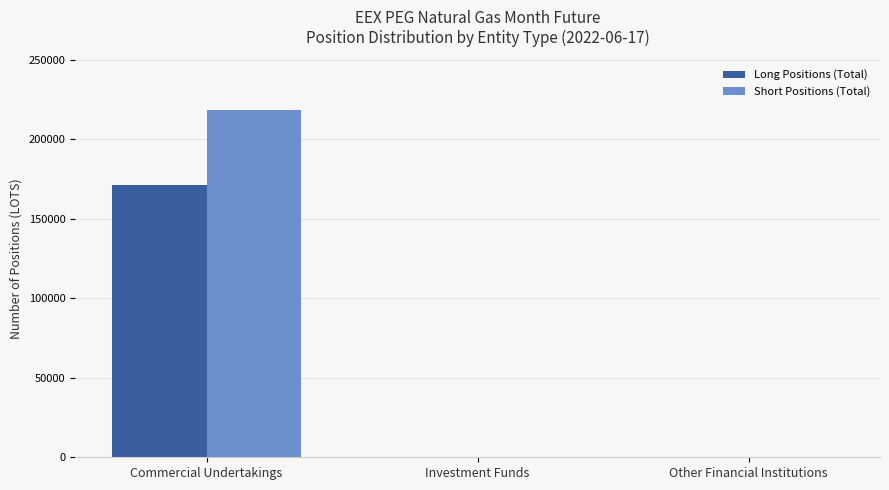

The value of Long Positions (Total) at Other Financial Institutions is 114571. True or false?

False